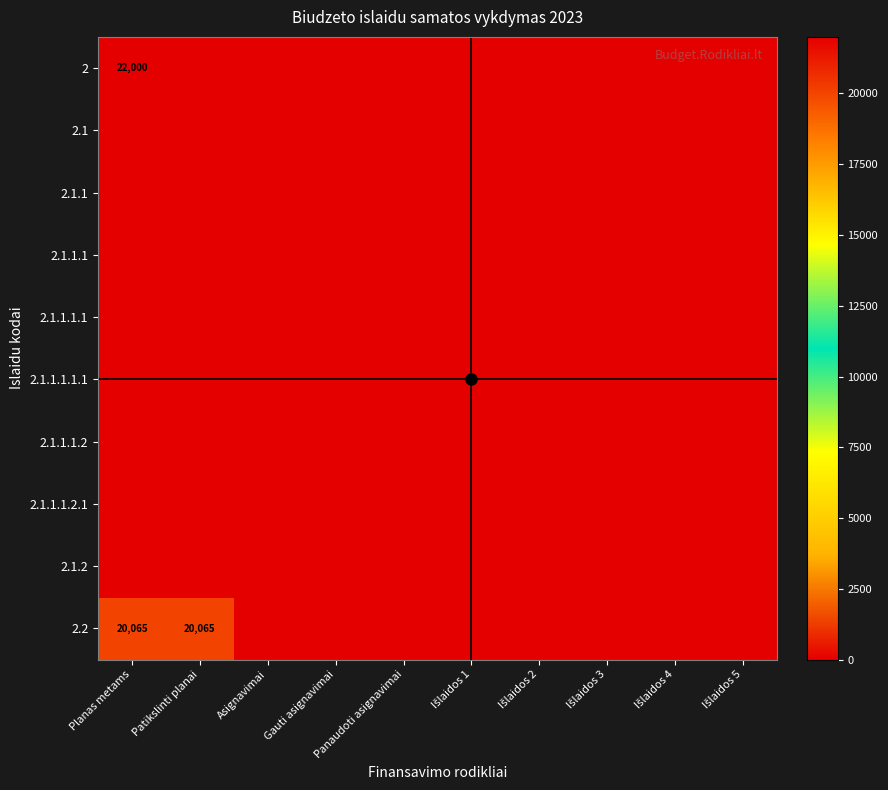

What is the difference between the second highest and second lowest values in the 2.2 series?

20064.6